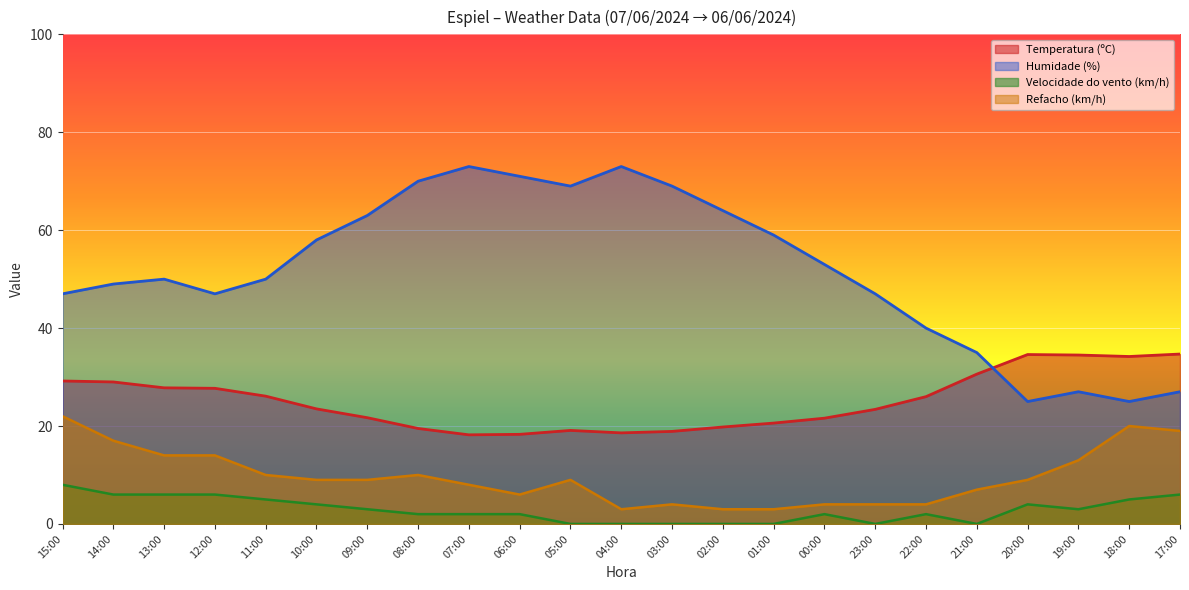

What position from the left is 07:00?

9